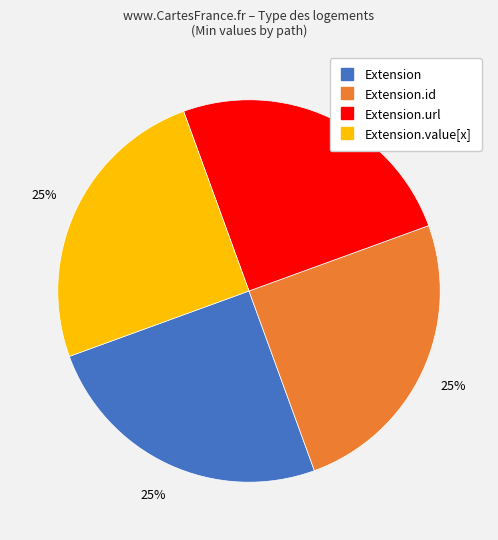

To the nearest percent, what is the average slice percentage?

25%